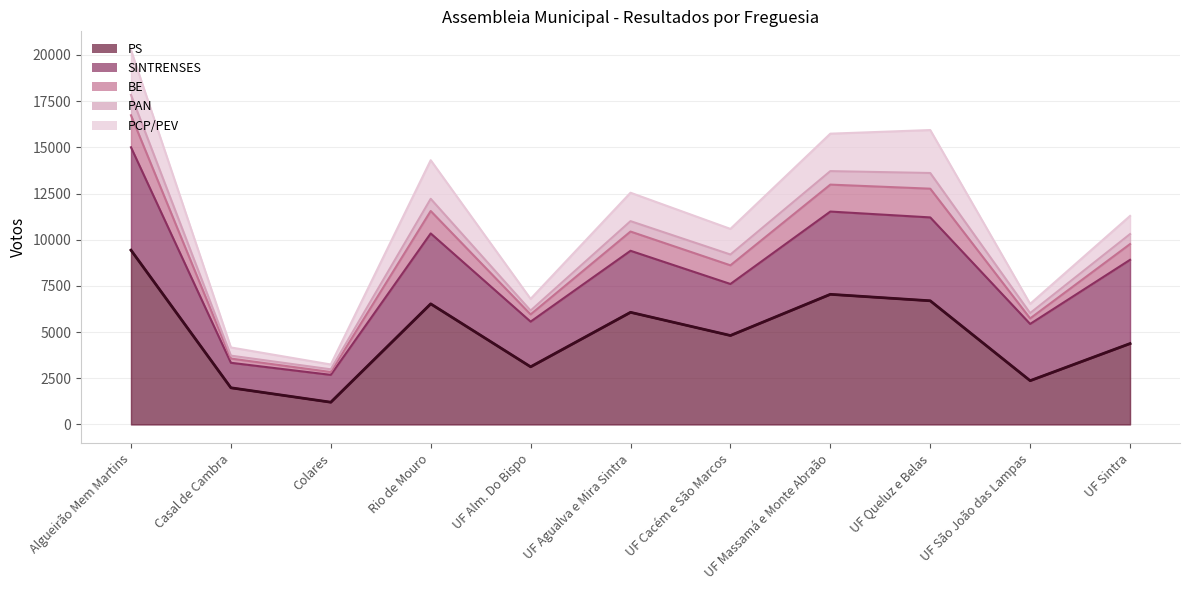

Reading right to left, what are all the values shown in this chart?

4378	2370	6694	7044	4815	6070	3121	6528	1204	1985	9435